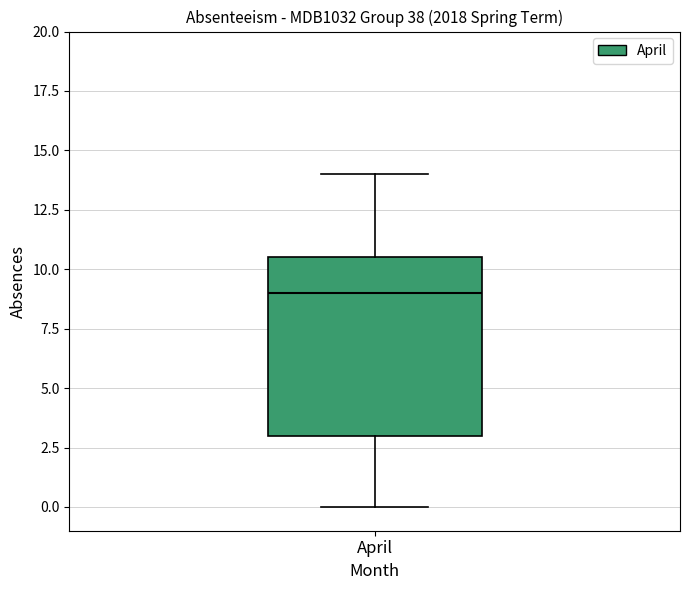

Where does the lower whisker of the box for April end on the y-axis? The values are not printed on the chart, so give them approximately, as read against the axis.

0.0